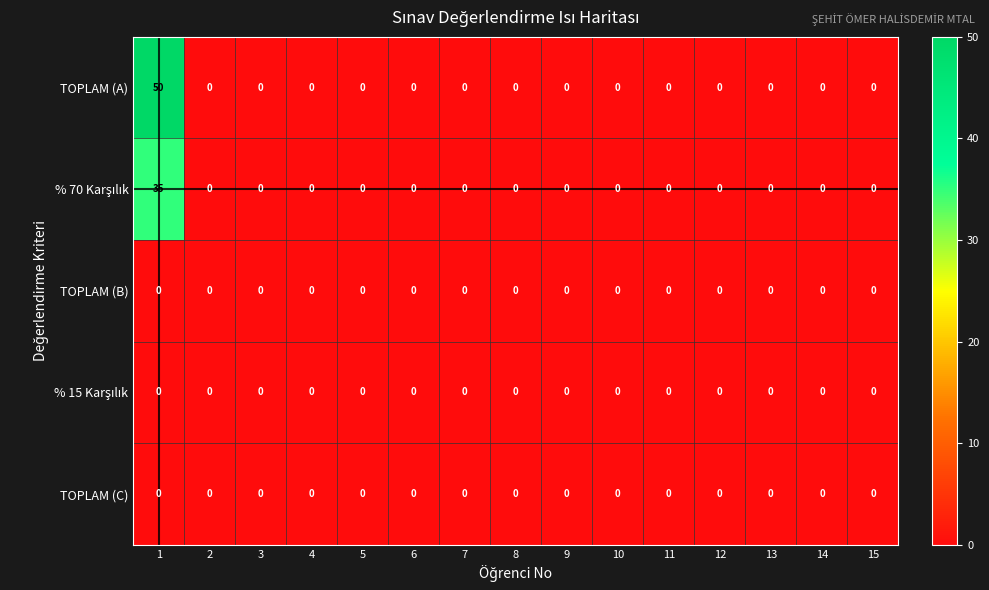

What is the sum of all TOPLAM (A) values?

50